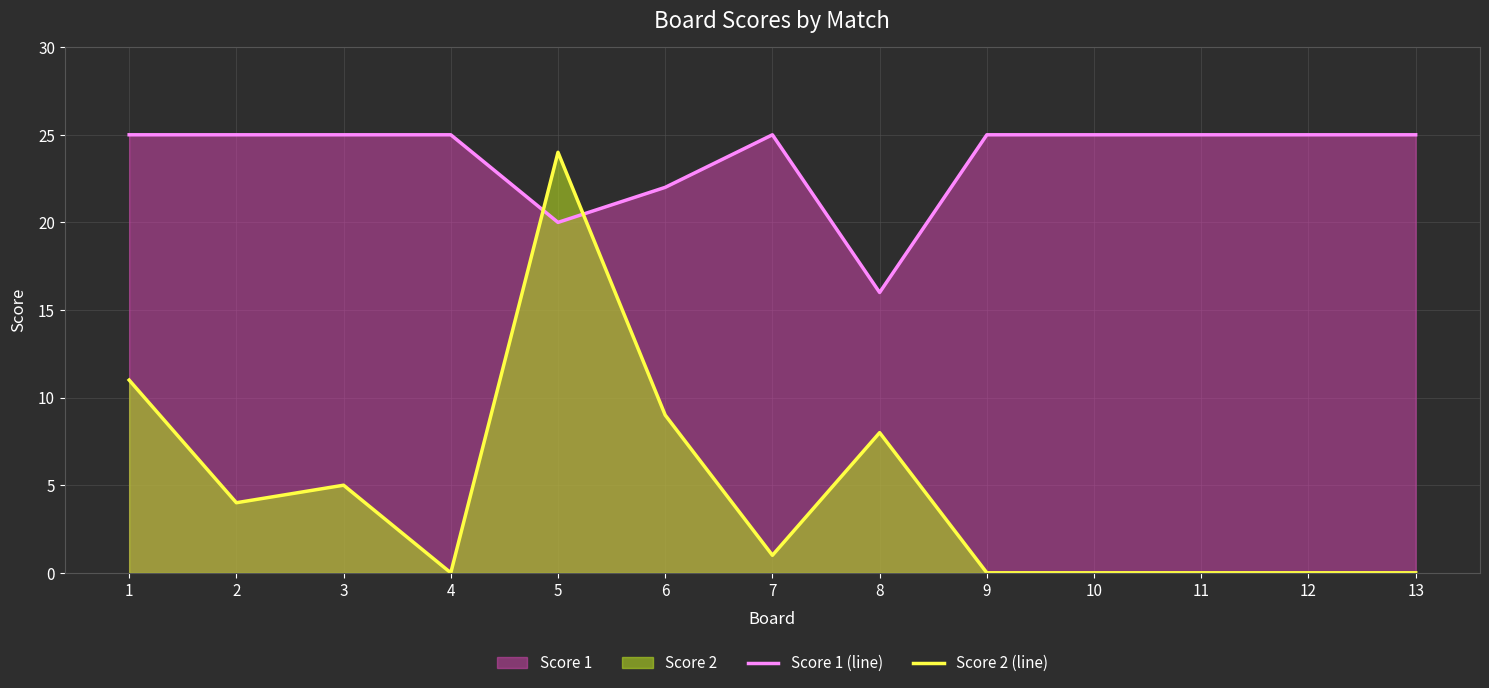

What is the value of the Score 1 (line) point at the 10th from the left?

25